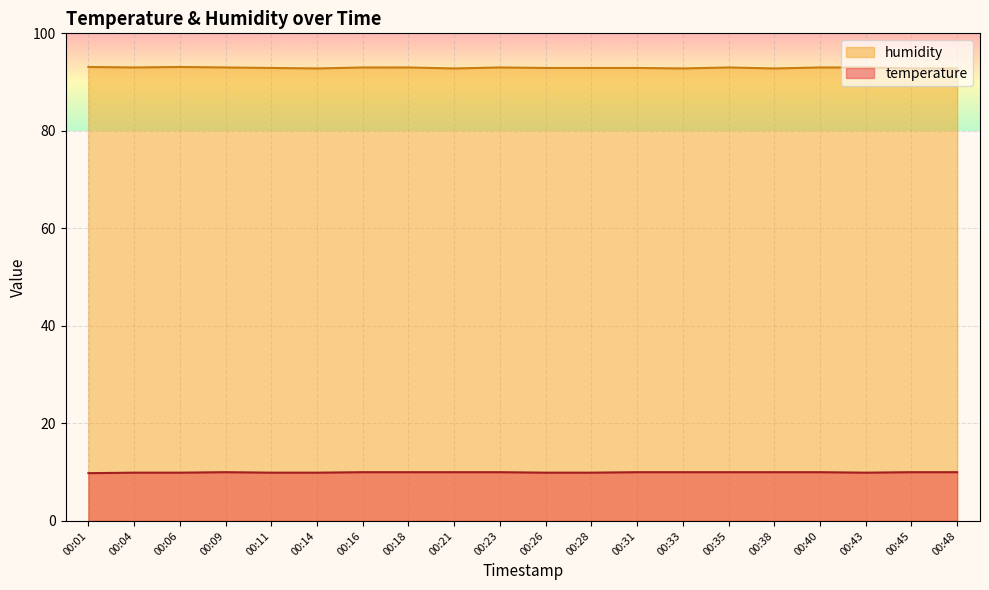

Which series has the widest spread of values?

humidity